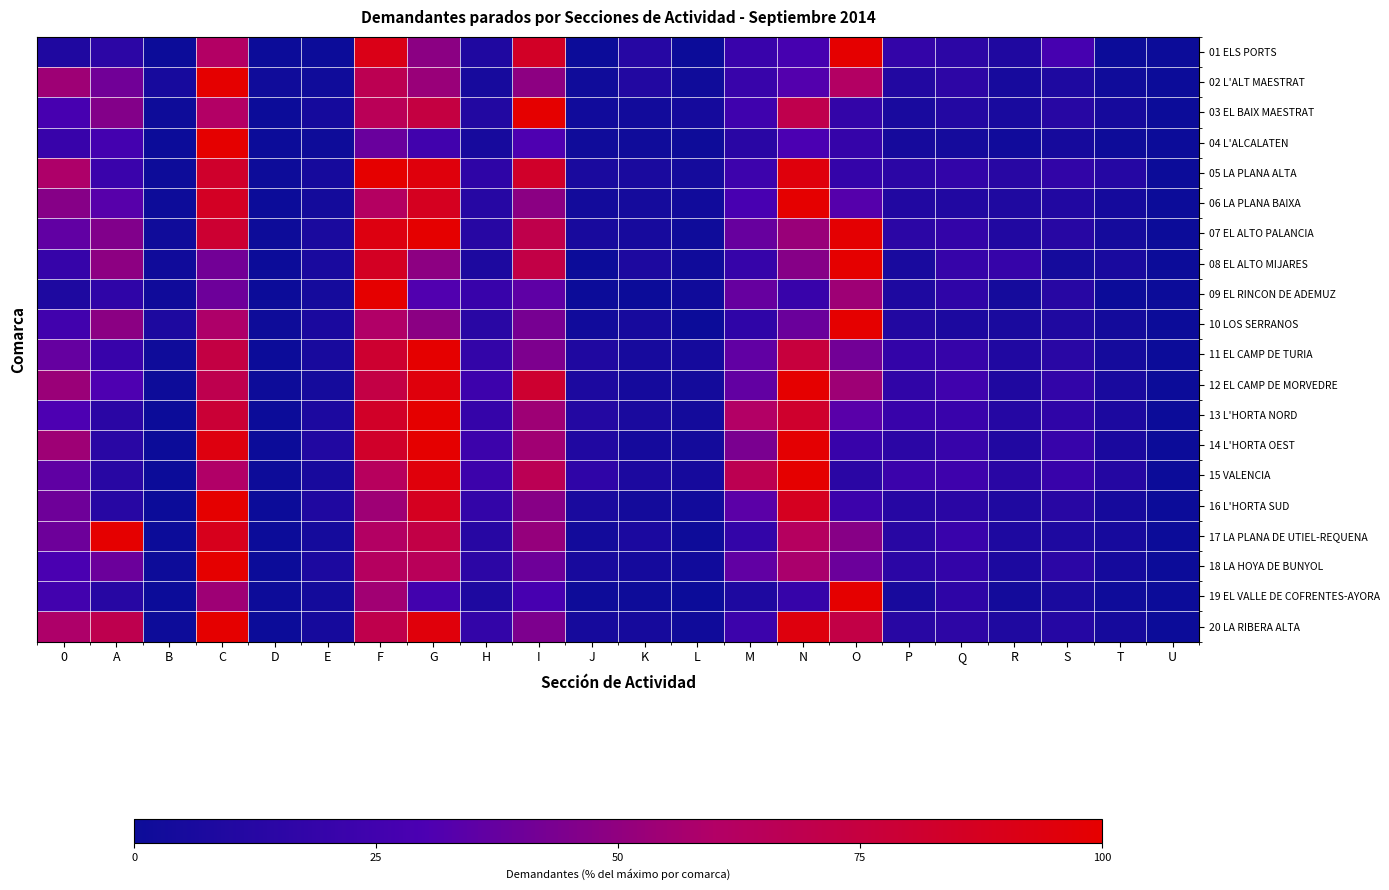

Which category has the lowest value across all series?

B